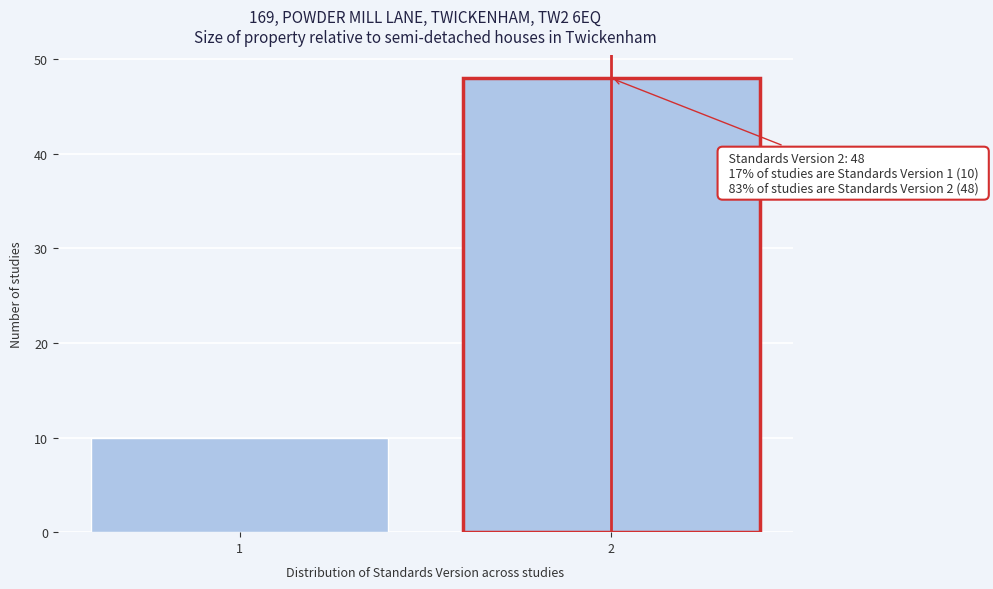

Reading left to right, list all the values displayed in this chart.

1=10	2=48